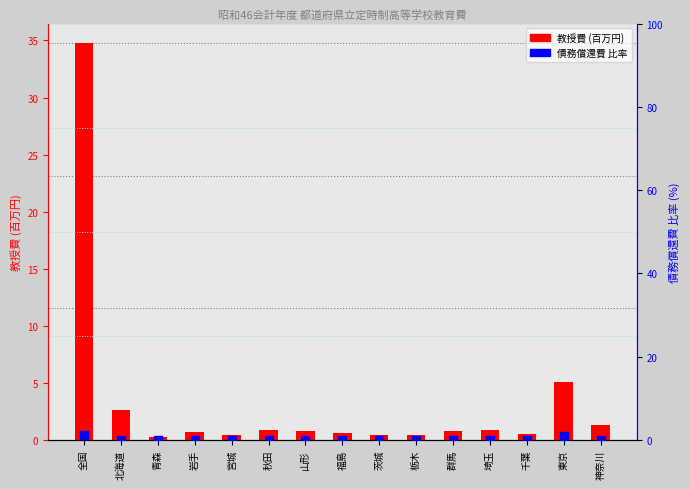

Which series has the largest Y range (max minus min)?

A-1教授費